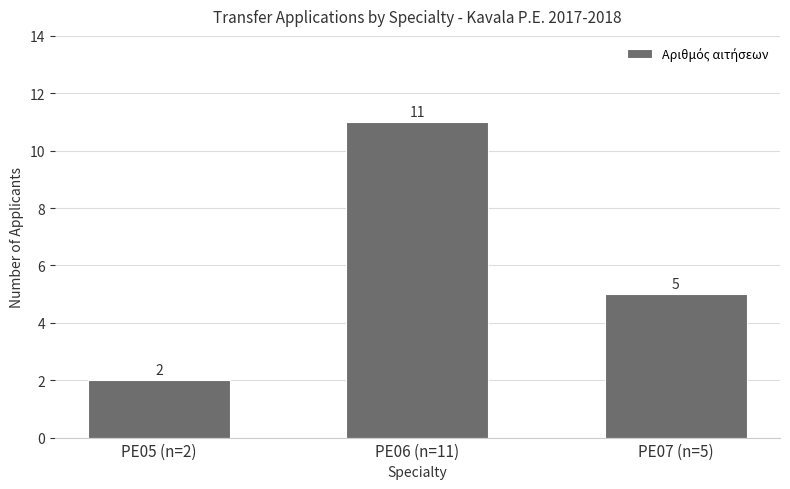

What is the label of the 1st bar from the left?

PE05 (n=2)